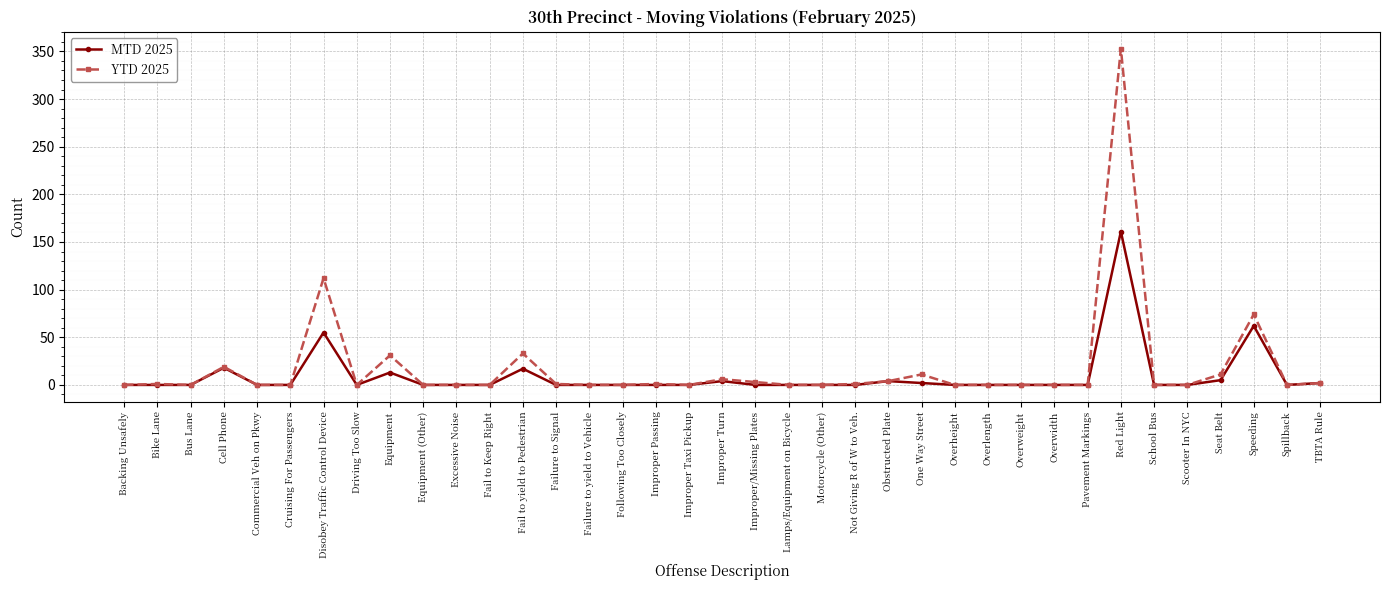

Where is YTD 2025 nearest to the value 176?

Disobey Traffic Control Device